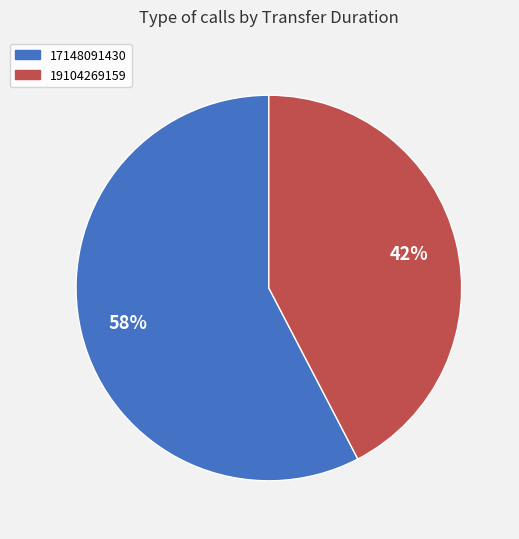

Which category has the smallest portion of the pie?

19104269159